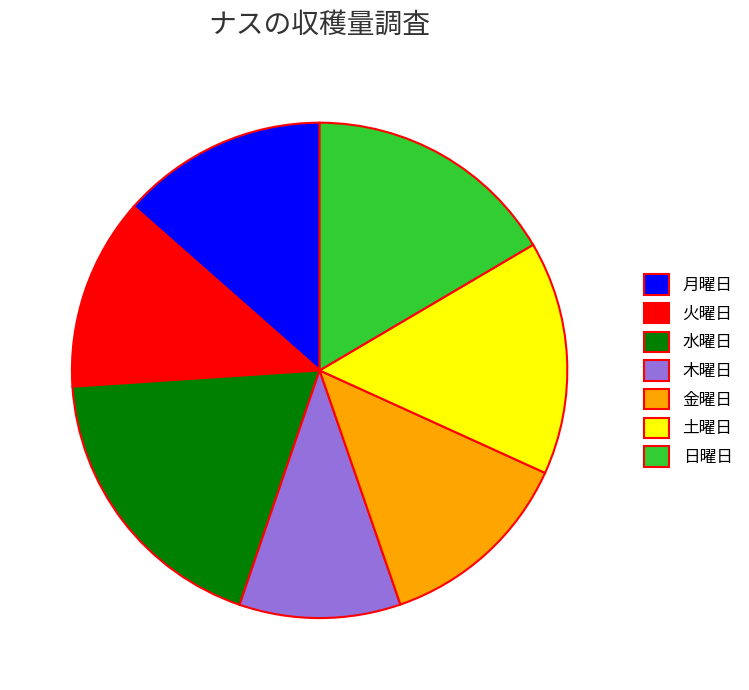

Approximately how many times larger is the value at 水曜日 compared to 日曜日?

1.1